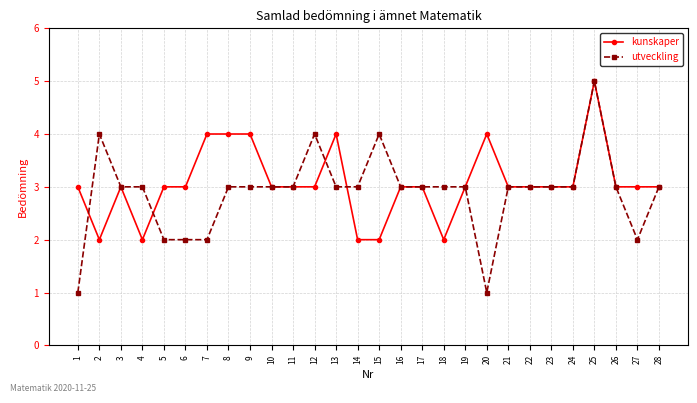

Reading left to right, what are all the values shown in this chart?

kunskaper: 3	2	3	2	3	3	4	4	4	3	3	3	4	2	2	3	3	2	3	4	3	3	3	3	5	3	3	3
utveckling: 1	4	3	3	2	2	2	3	3	3	3	4	3	3	4	3	3	3	3	1	3	3	3	3	5	3	2	3